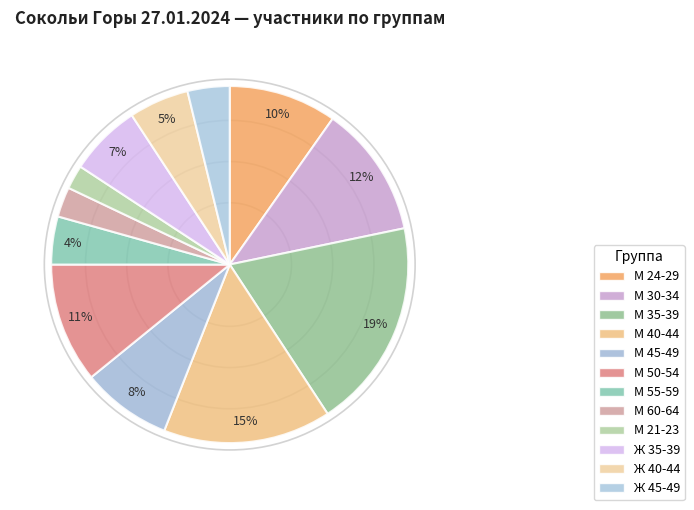

Approximately how many times larger is the value at М 50-54 compared to М 21-23?

5.0